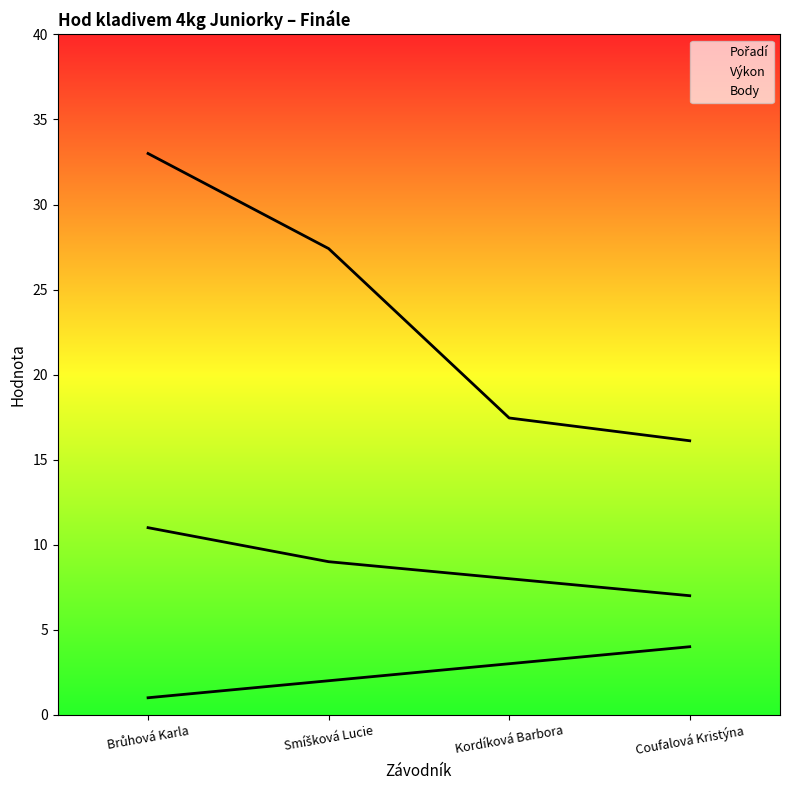

At which category is the sum across all series the highest?

Brůhová Karla